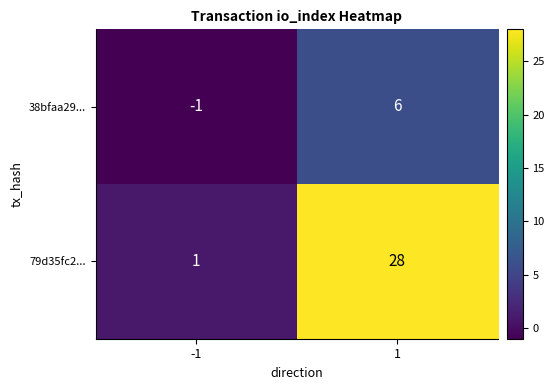

List the series in order of their peak value, lowest first.

38bfaa29..., 79d35fc2...